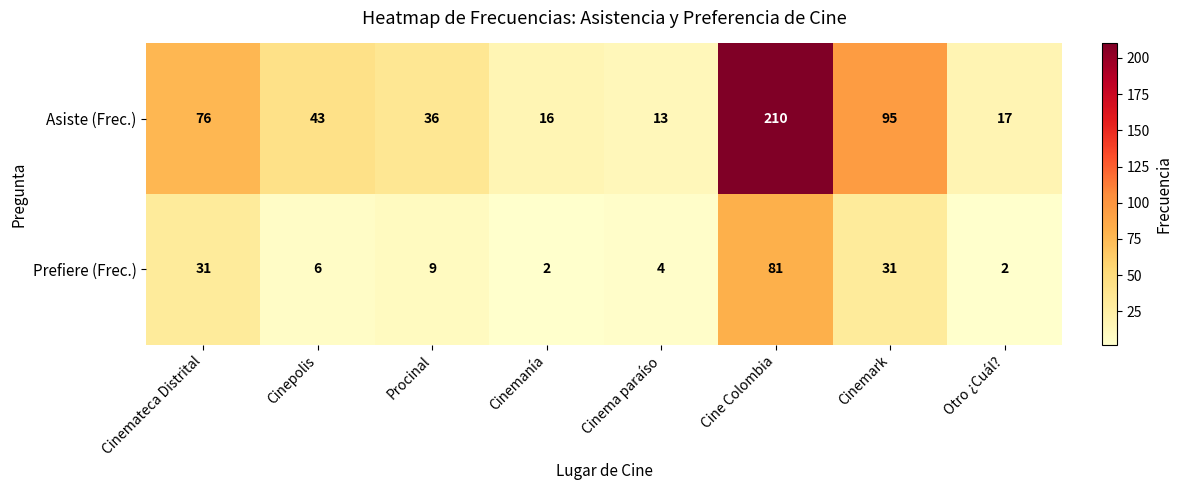

What is the total value across all series at Cine Colombia?

291